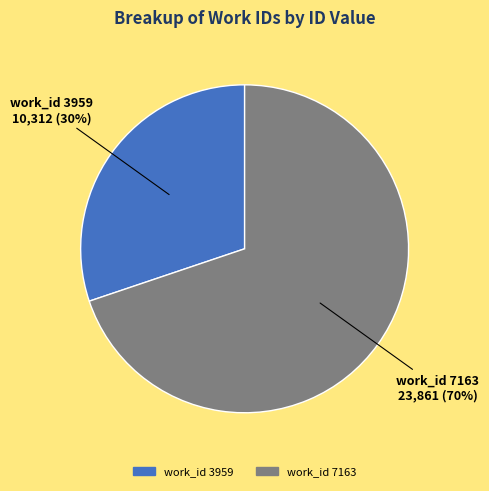

What is the largest slice in the pie chart?

work_id 7163